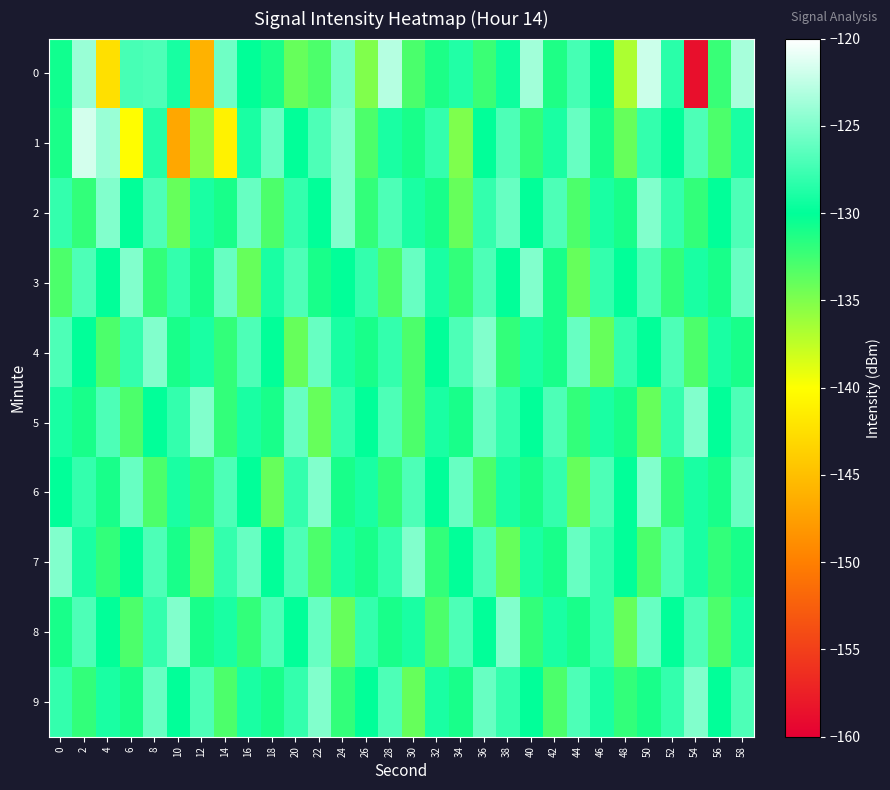

At 30, list the series in order from smallest to largest.

9, 4, 5, 0, 1, 2, 8, 6, 3, 7